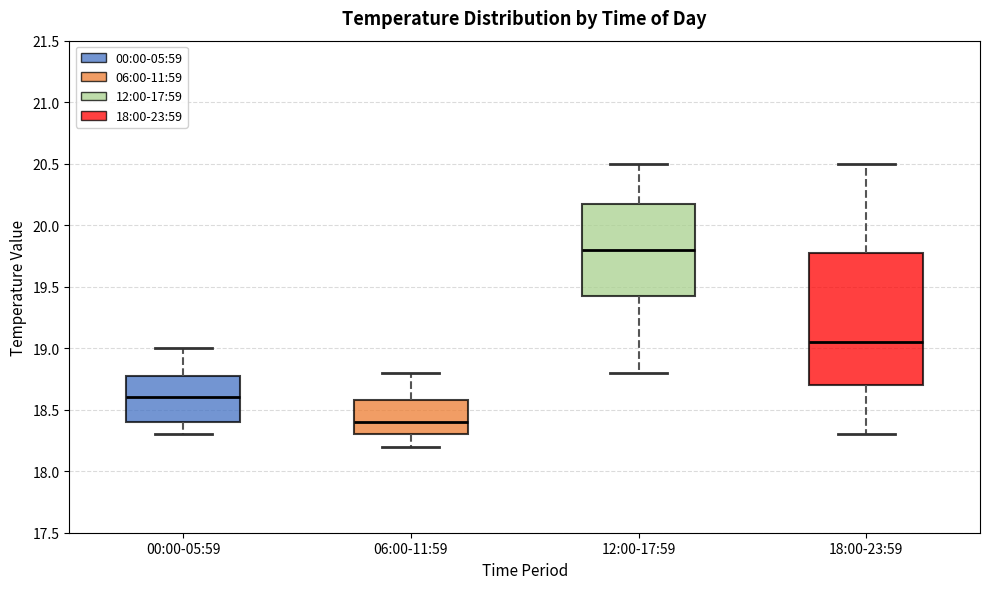

Which box is the tallest, from its lower edge to its upper edge?

18:00-23:59